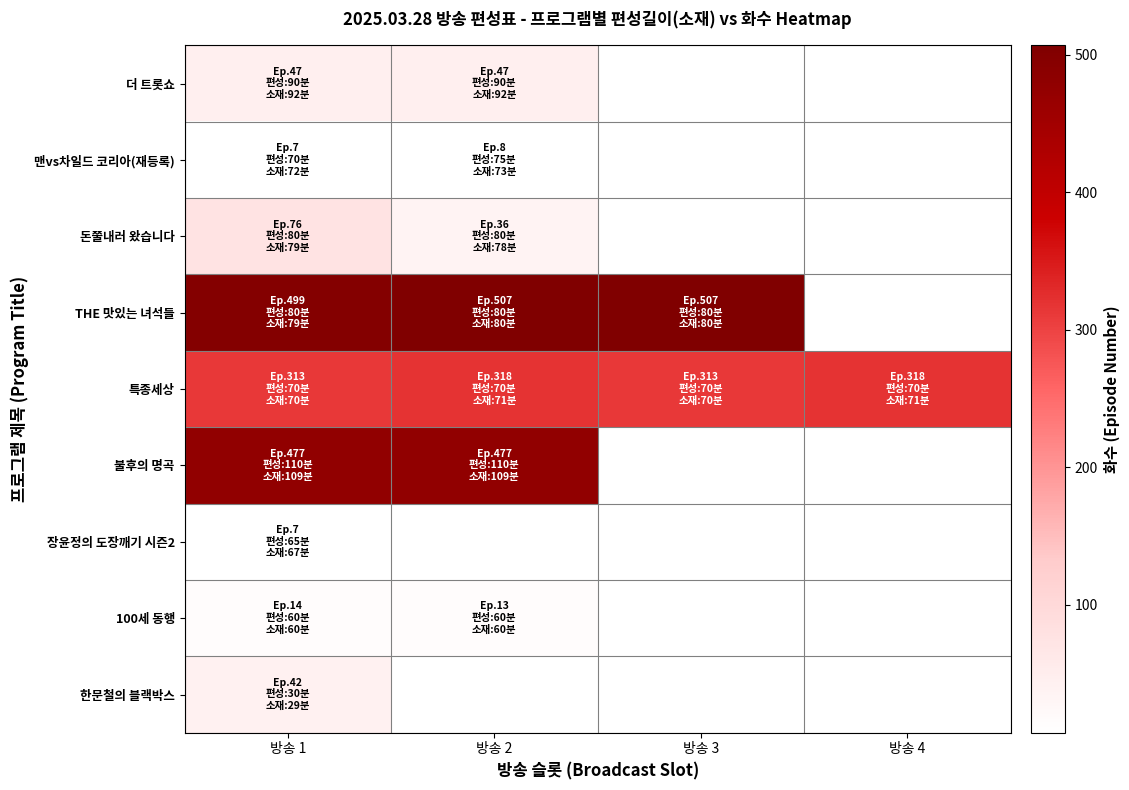

Which series has the largest total across all categories?

특종세상